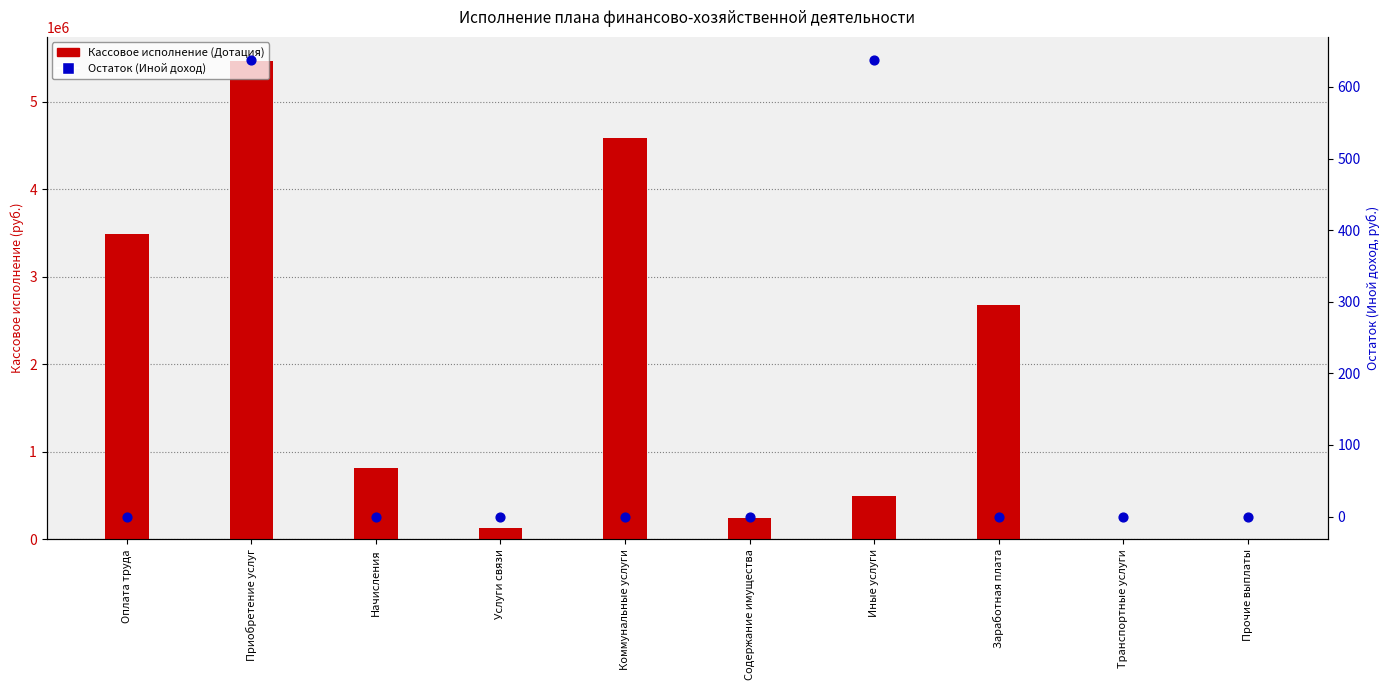

Which series has the largest Y range (max minus min)?

Кассовое исполнение (Дотация)